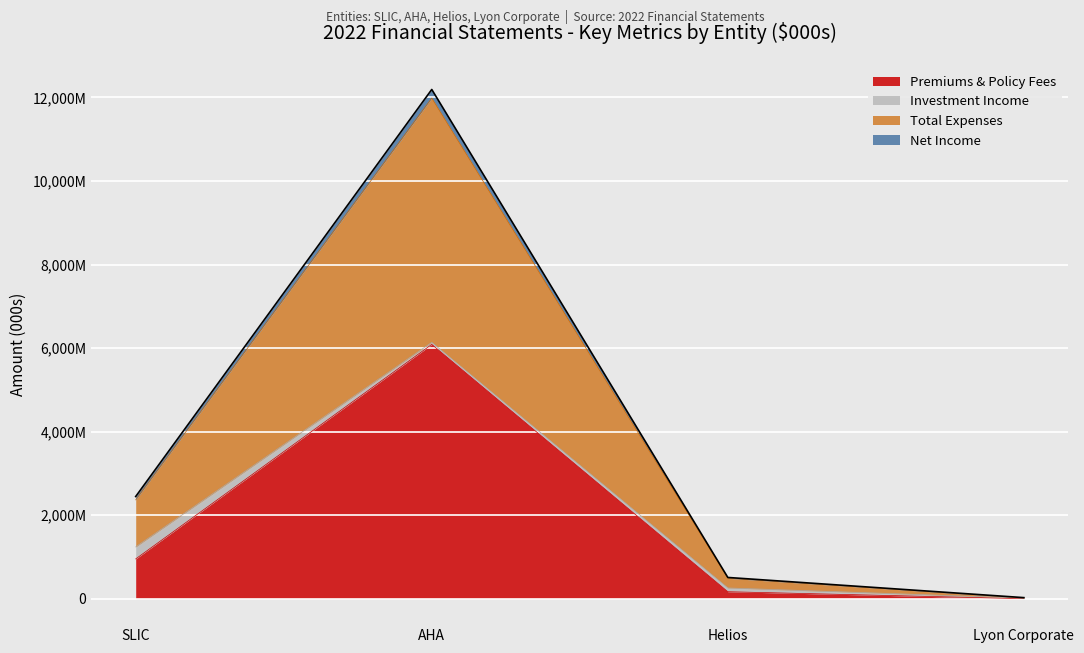

Does the chart display data point markers on the line(s)?

No